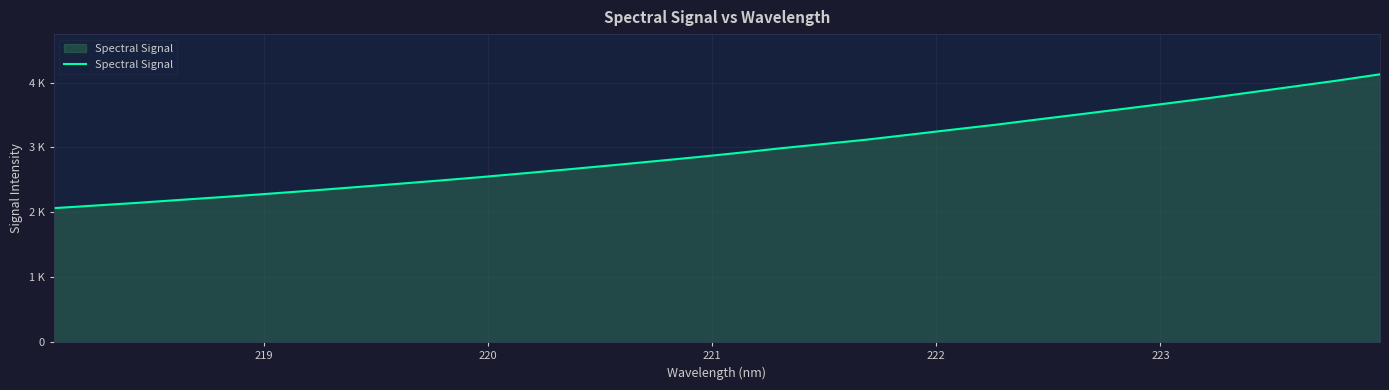

What is the average value?

2959.4